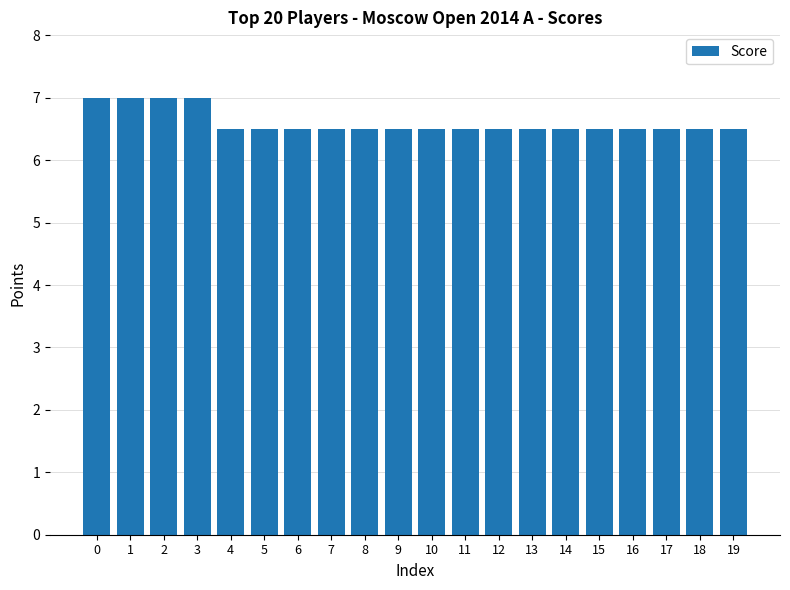

Are the bars horizontal?

No